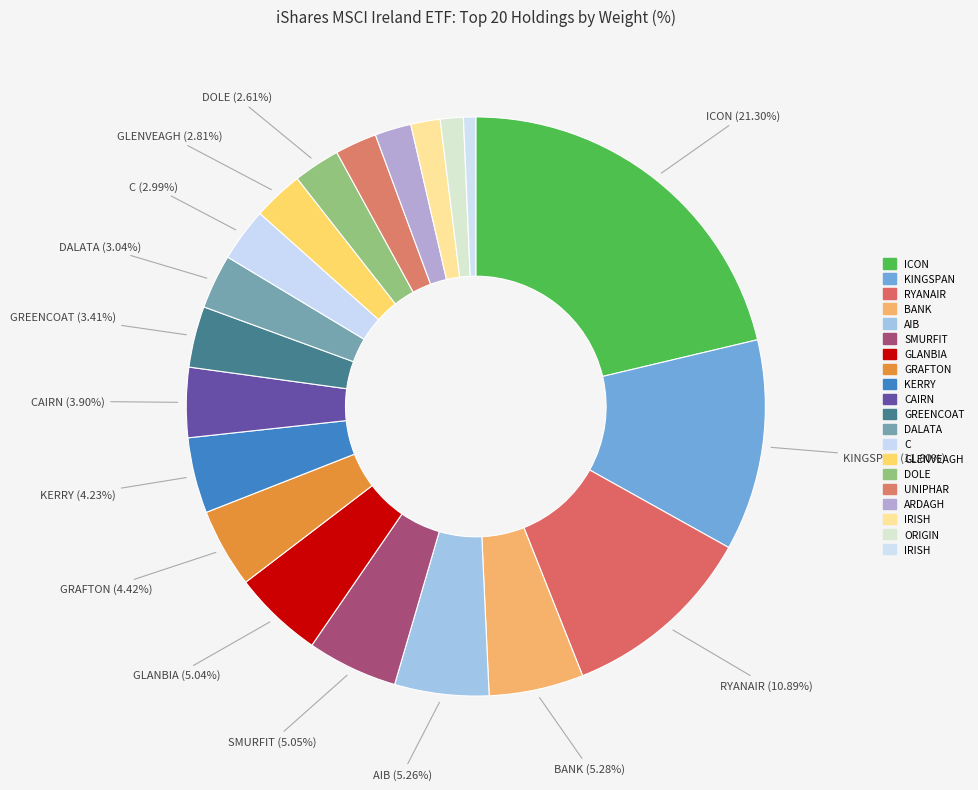

How many slices are in this pie chart?

20